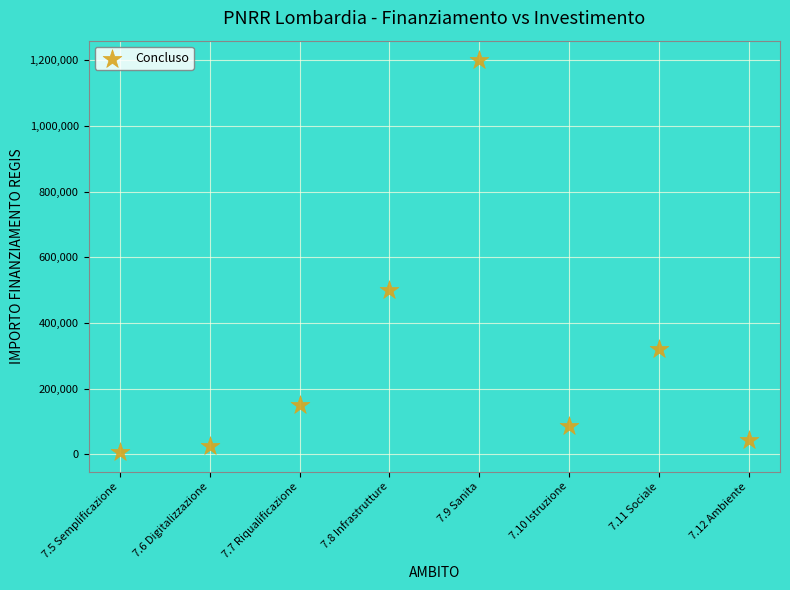

What is the range of Y values (max minus min)?

1192699